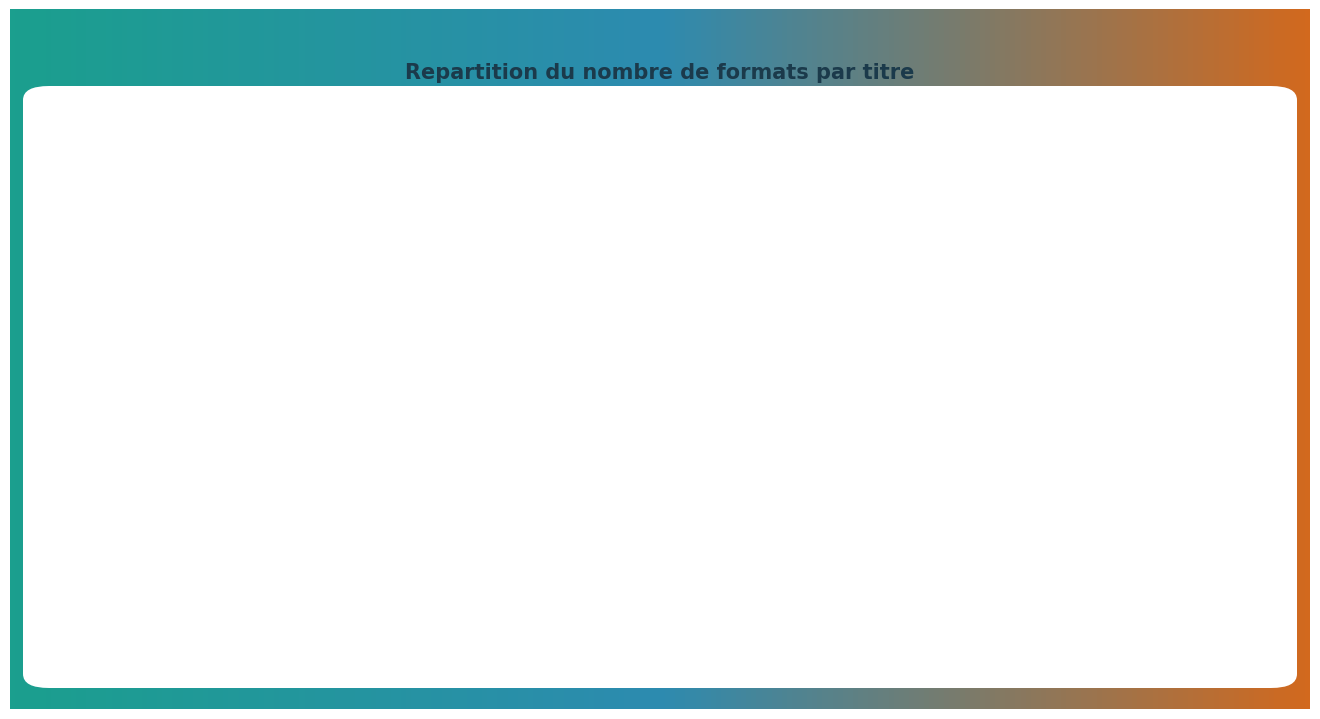

To the nearest percent, what is the average slice percentage?

25%